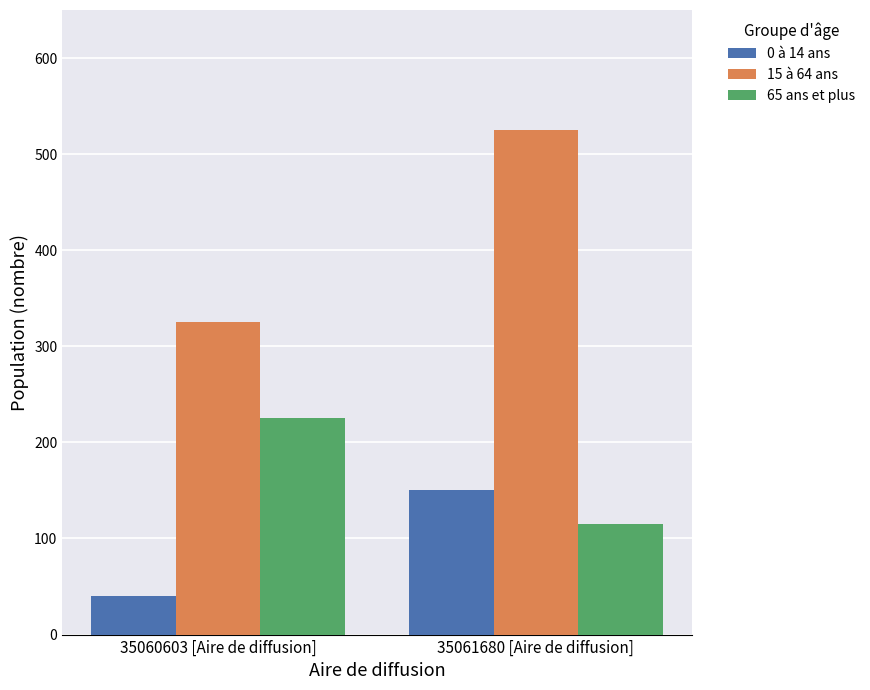

At which label is 15 à 64 ans closest to 425?

35060603 [Aire de diffusion]